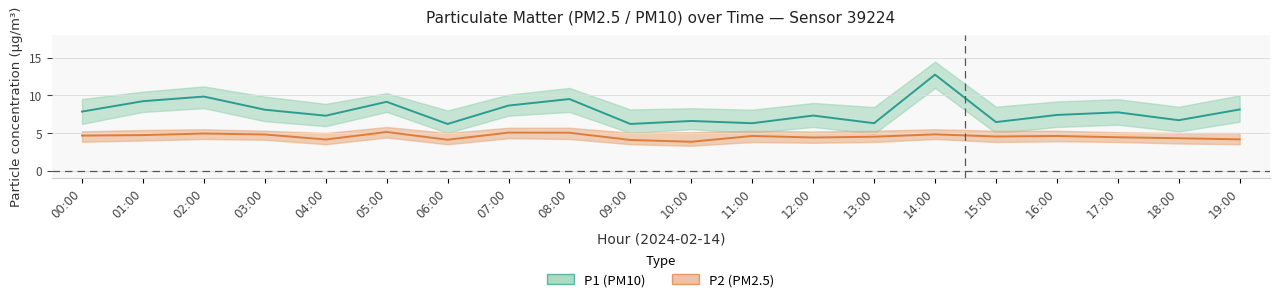

What value does the P2_upper series have at 01:00?

5.4